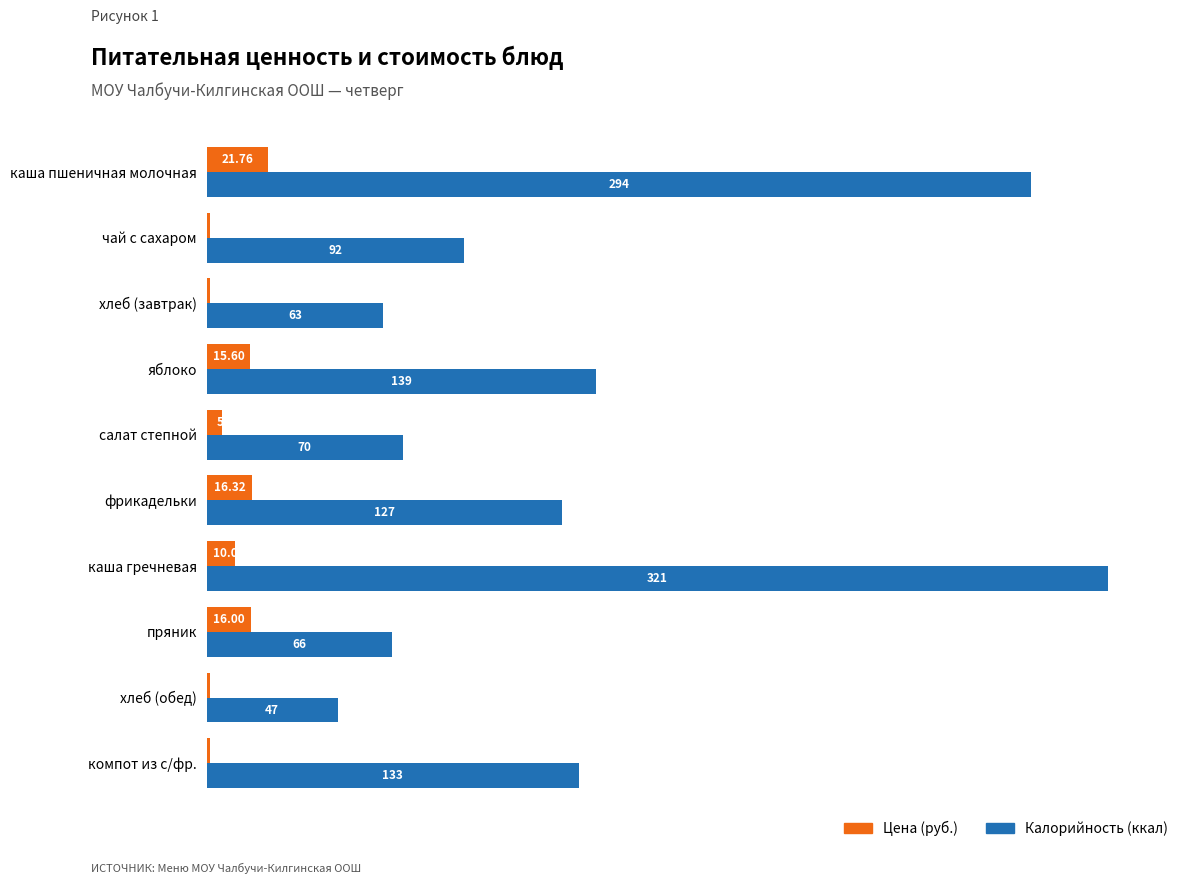

Which series has the largest total across all categories?

Калорийность (ккал)